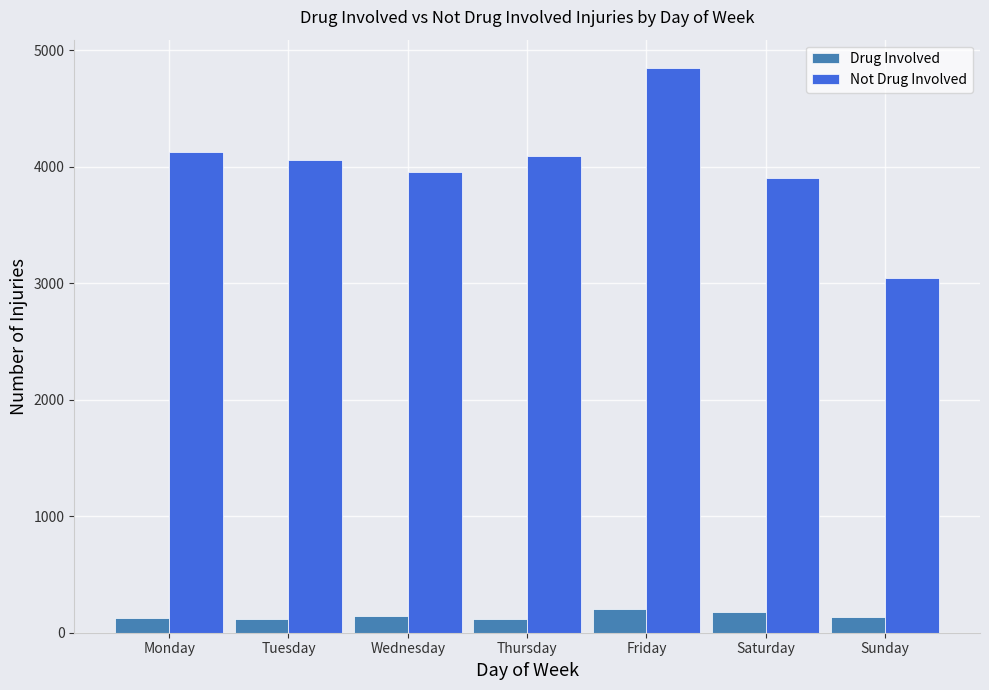

What is the difference between the maximum and second lowest values in the Drug Involved series?

81